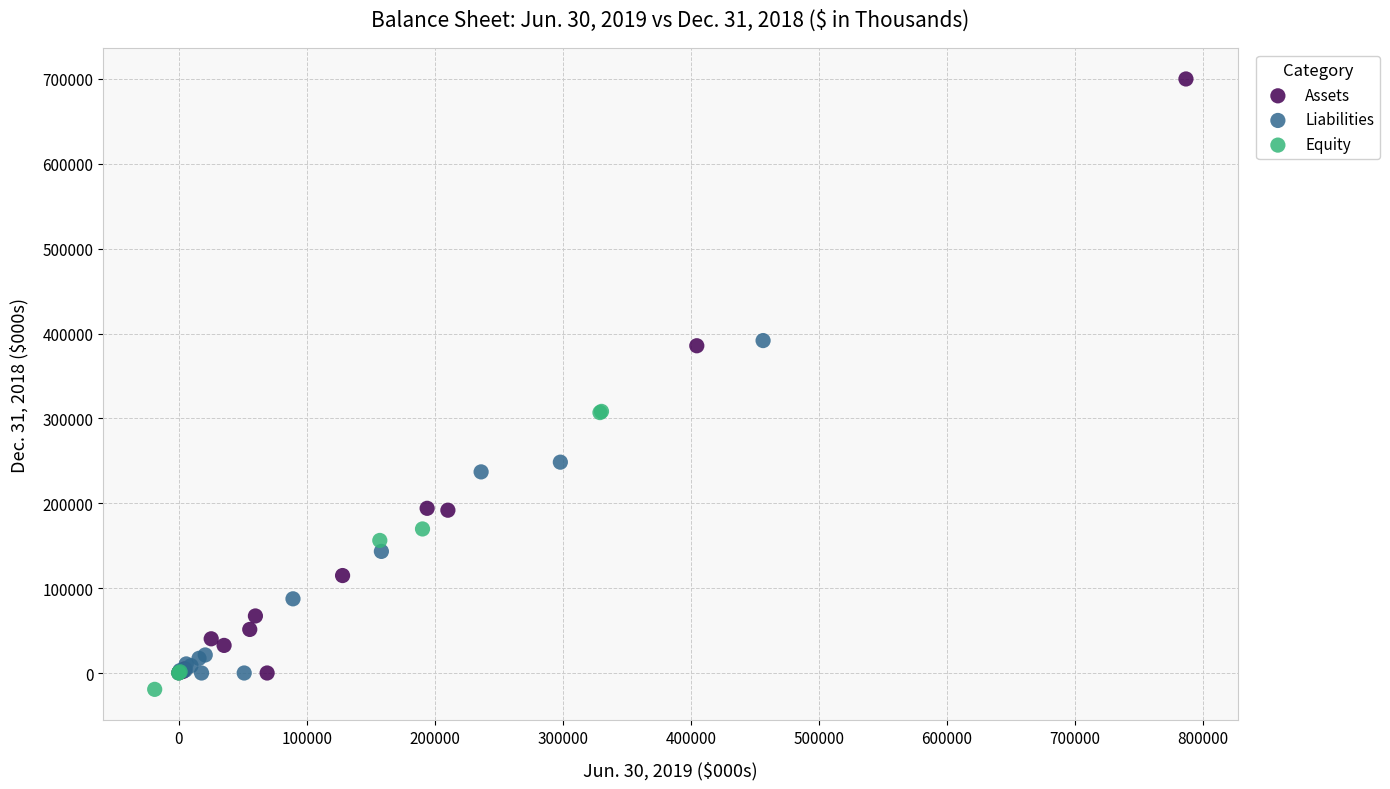

Which series has the widest spread of Y values?

Assets